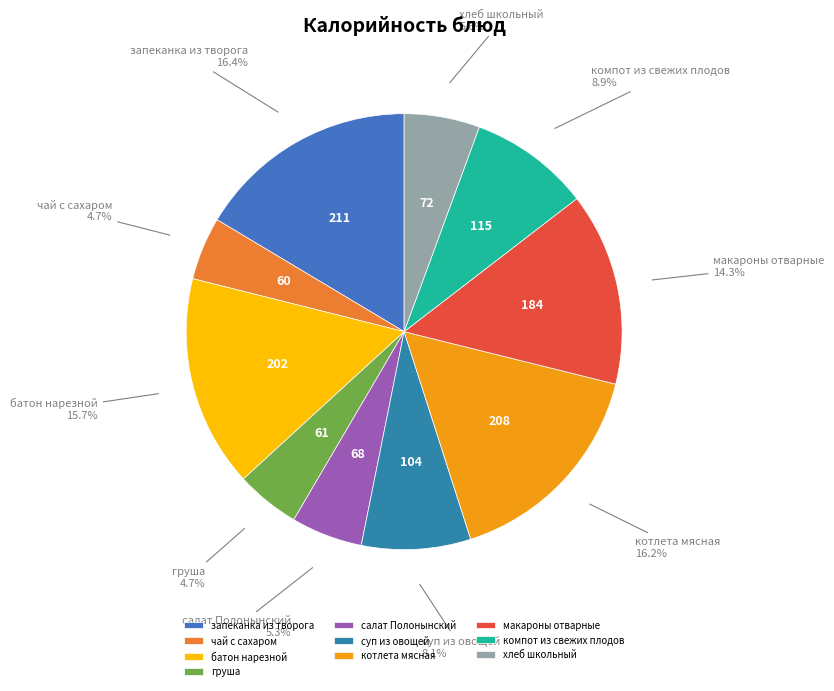

To the nearest percent, what is the average slice percentage?

10%